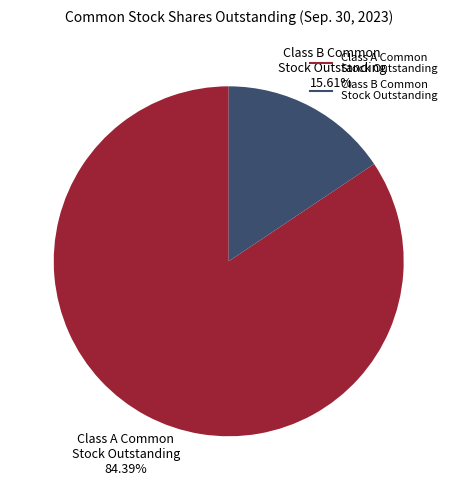

Is there a majority slice in this chart?

Yes